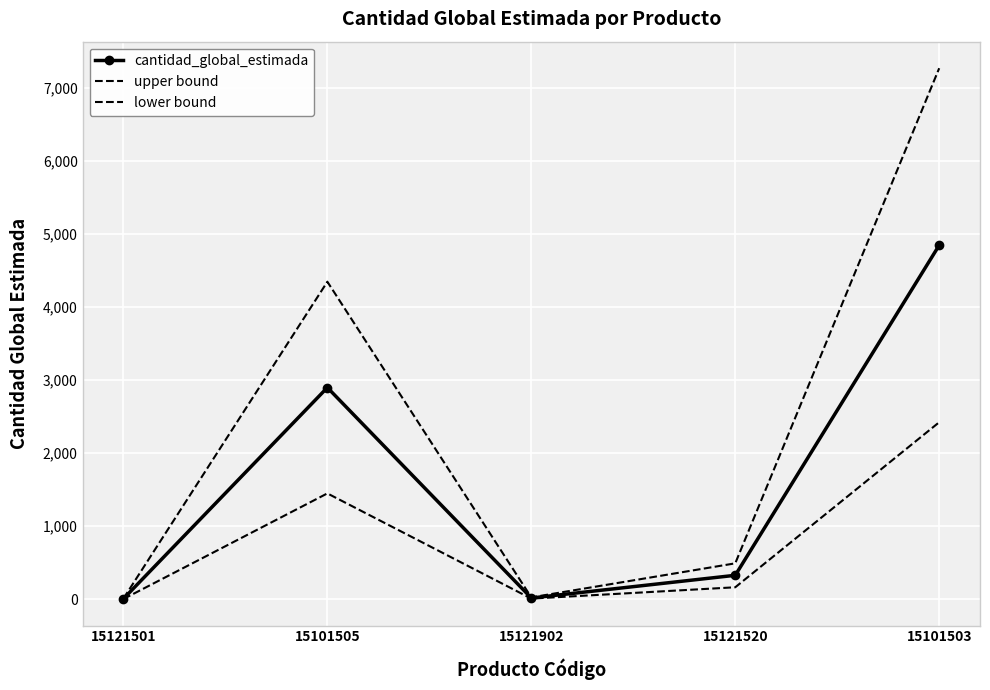

Rank the series by their maximum value, from highest to lowest.

upper bound, cantidad_global_estimada, lower bound